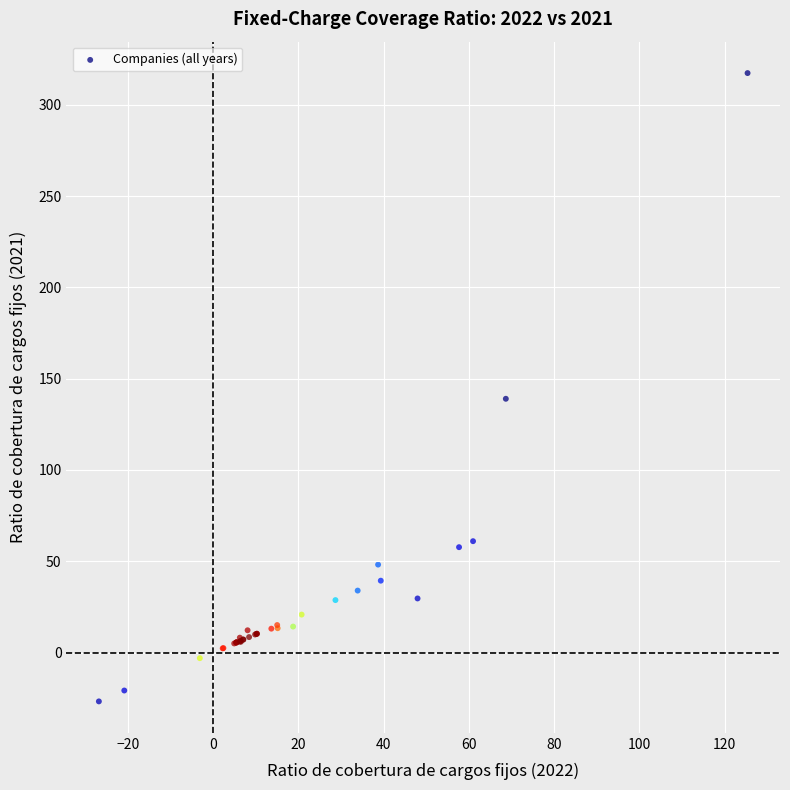

What Y value in the scatter plot is closest to 145?

139.0